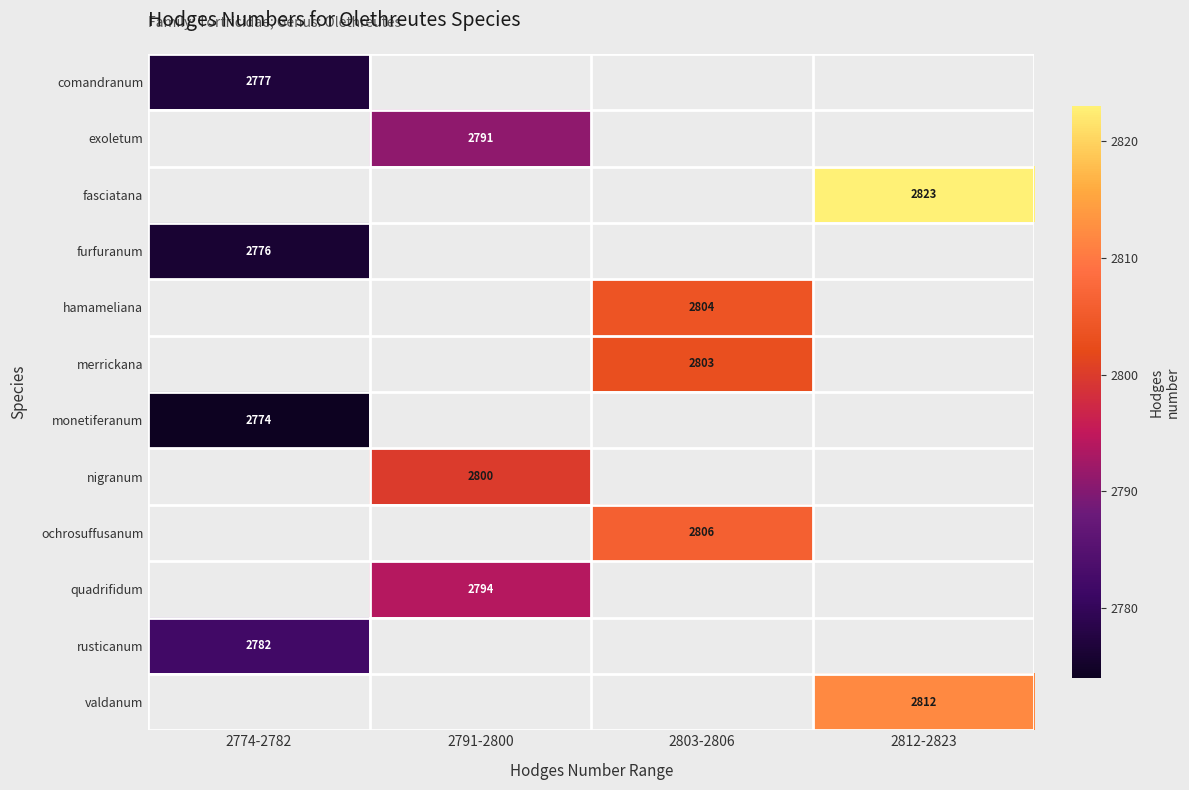

True or false: valdanum has a value of 3779 at 2812-2823.

False